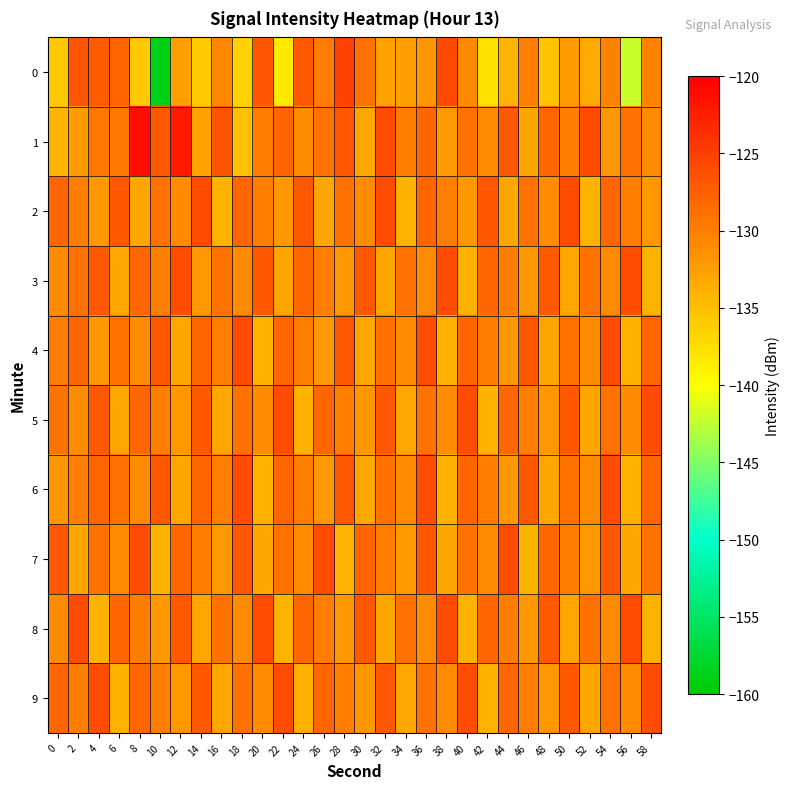

Between 2 and 16, which series saw the biggest shift?

1